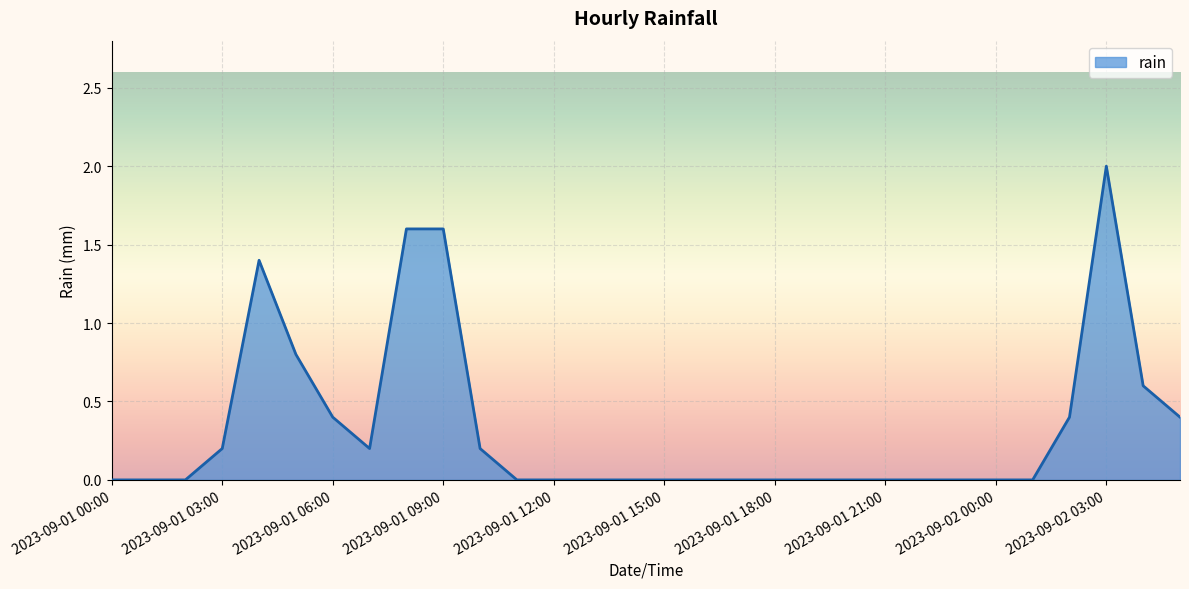

What is the maximum value shown in the chart?

2.0